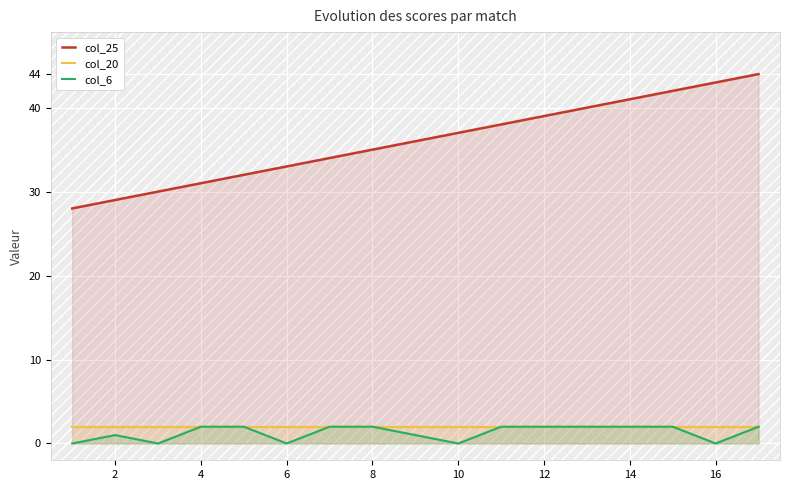

Which series has the largest range (max minus min)?

col_25